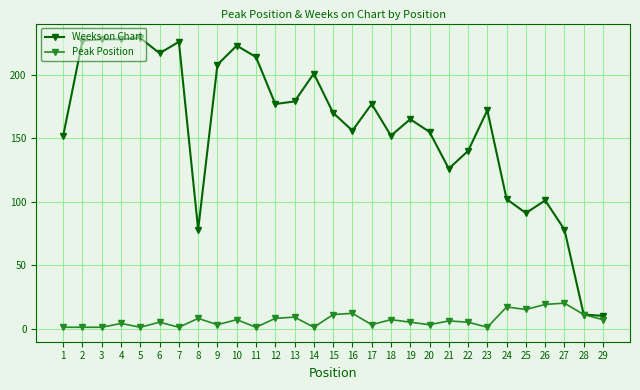

Which series has the widest spread of values?

Weeks on Chart